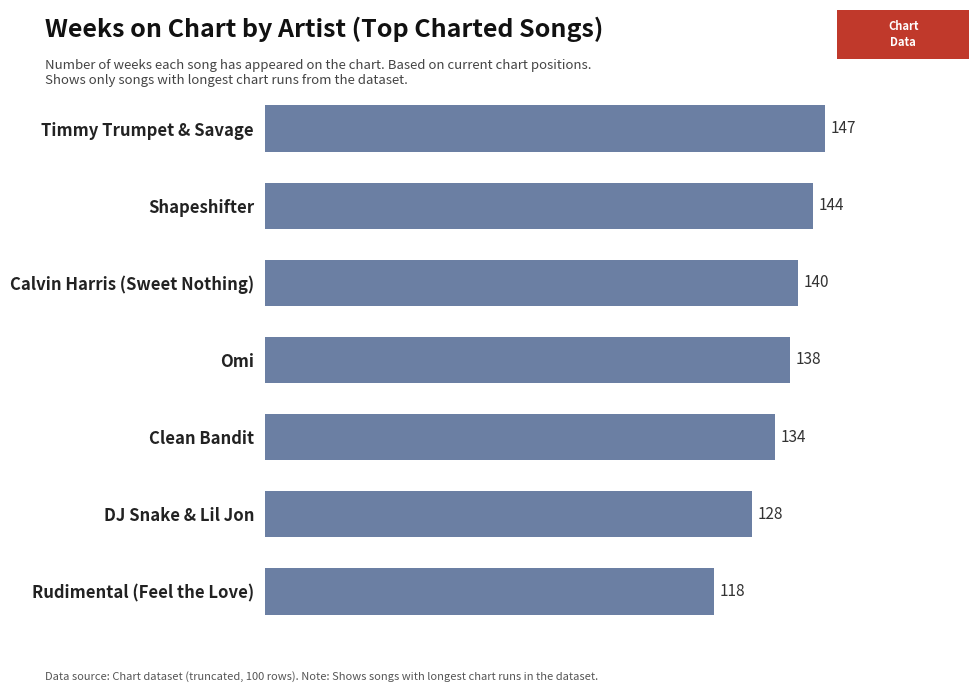

Count the values in the range 128 to 144.

5